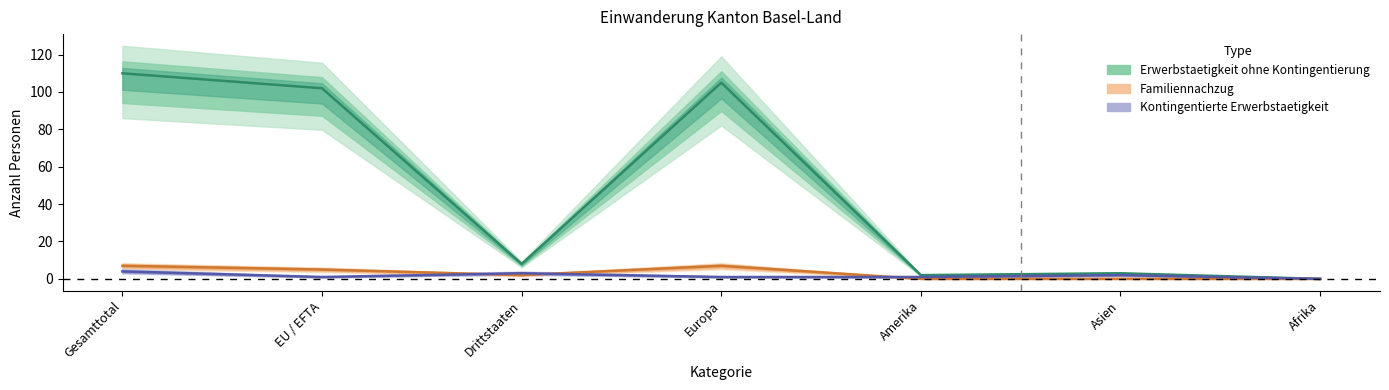

How many interior local valleys does the Erwerbstaetigkeit ohne Kontingentierung series have?

2